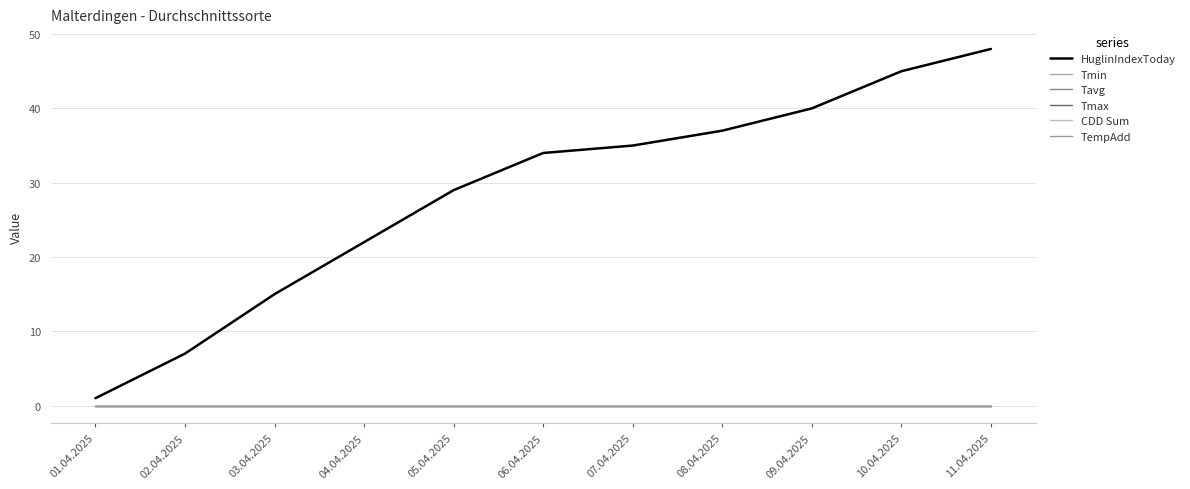

Does the chart display data point markers on the line(s)?

No